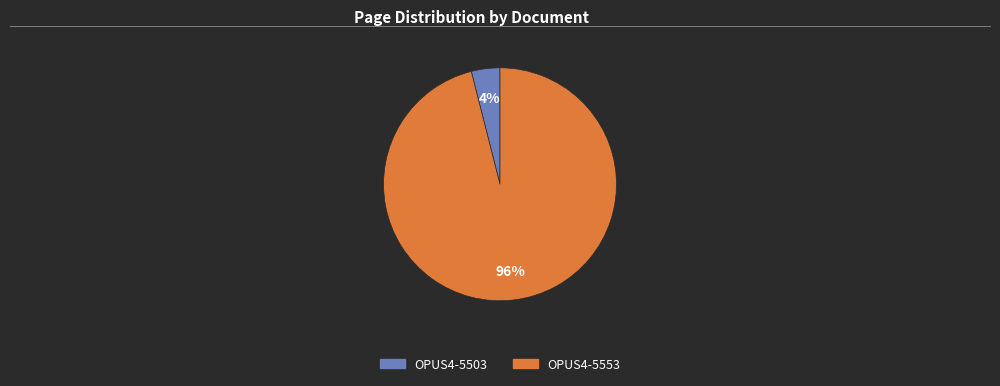

Is it true that OPUS4-5553 is 85% of the pie?

False